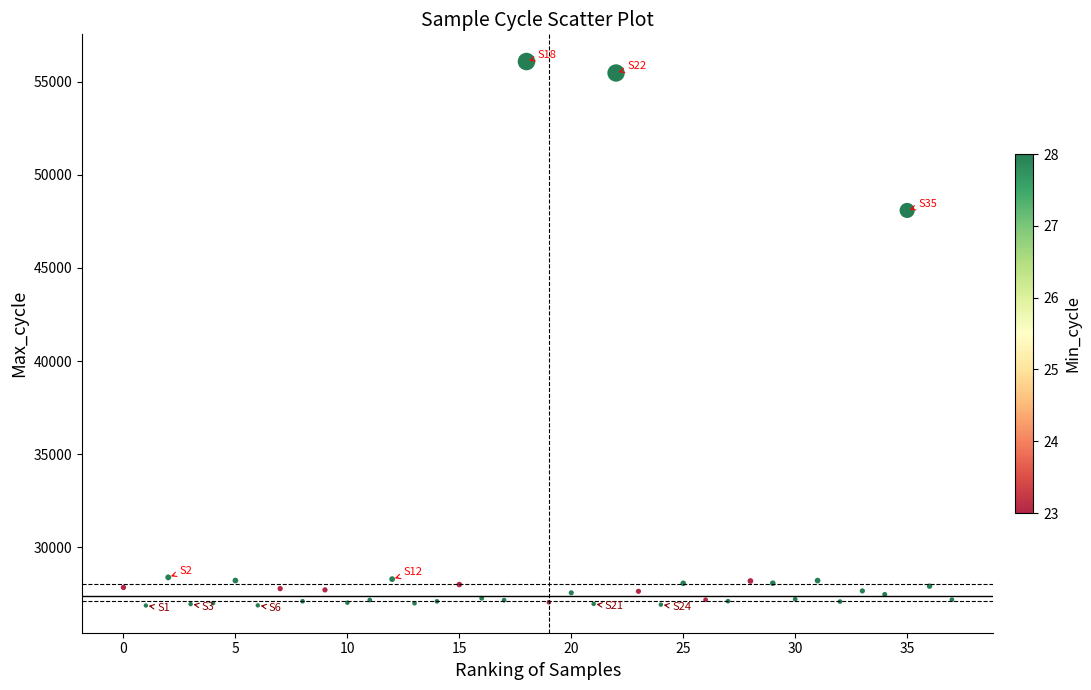

What Y value in the scatter plot is closest to 41477?

48091